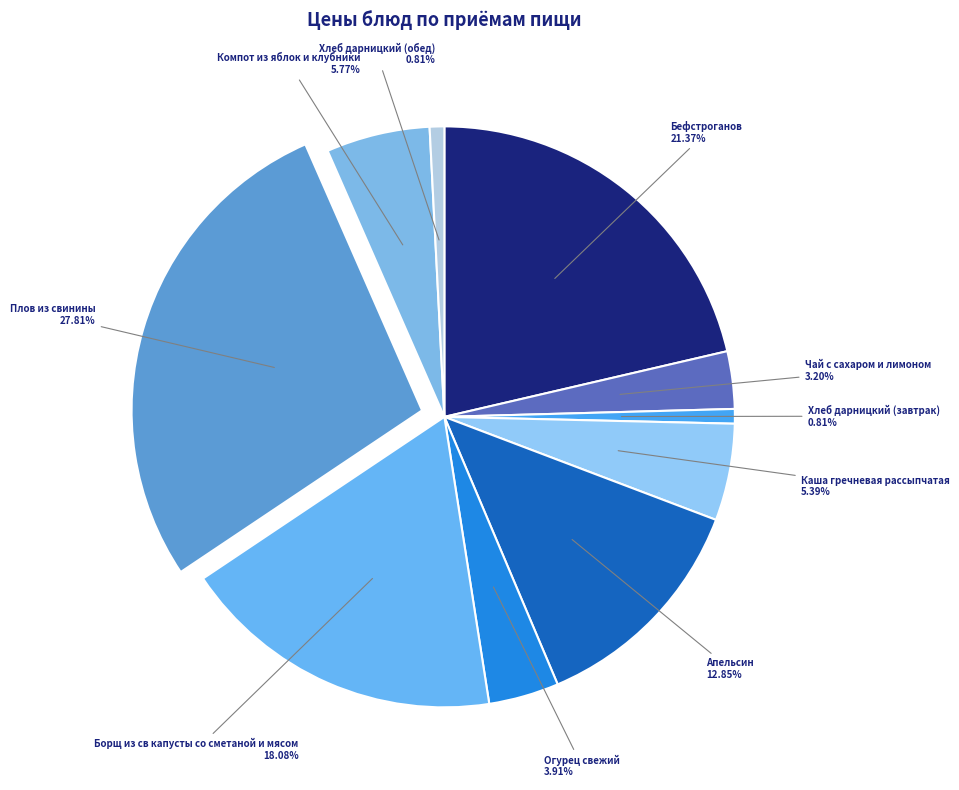

Which slice is the largest?

Плов из свинины